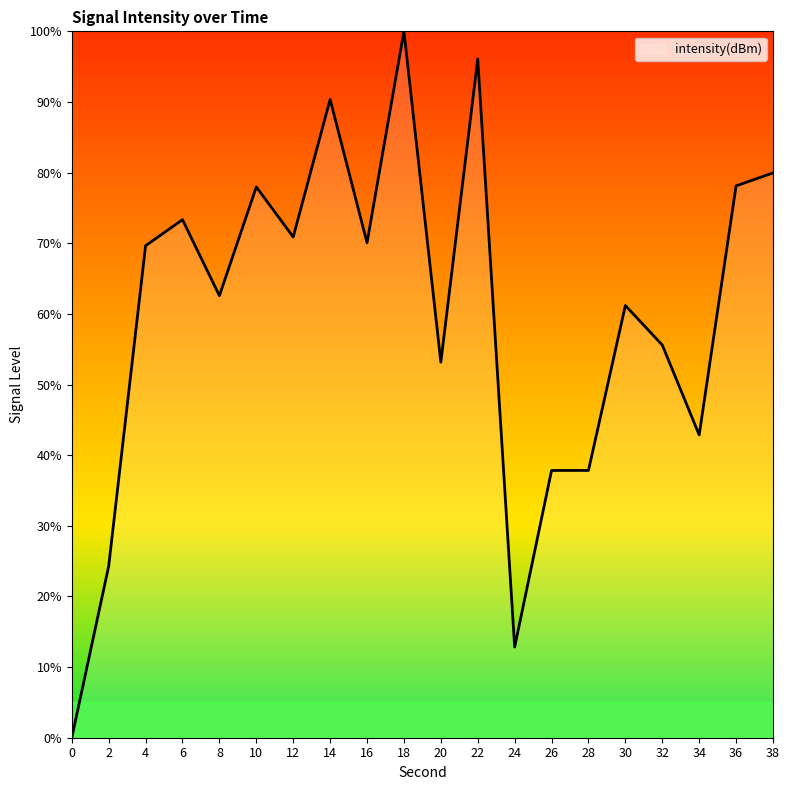

Approximately how many times larger is the value at 6 compared to 18?

0.7